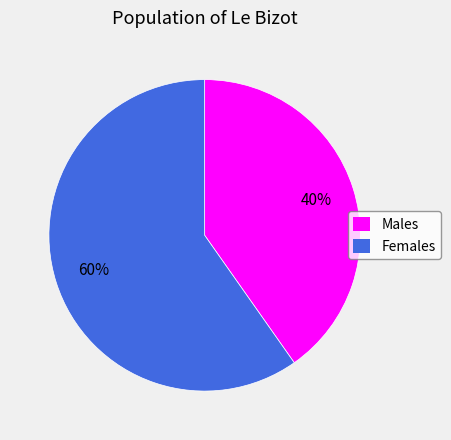

Is there any slice that represents more than half of the pie?

Yes